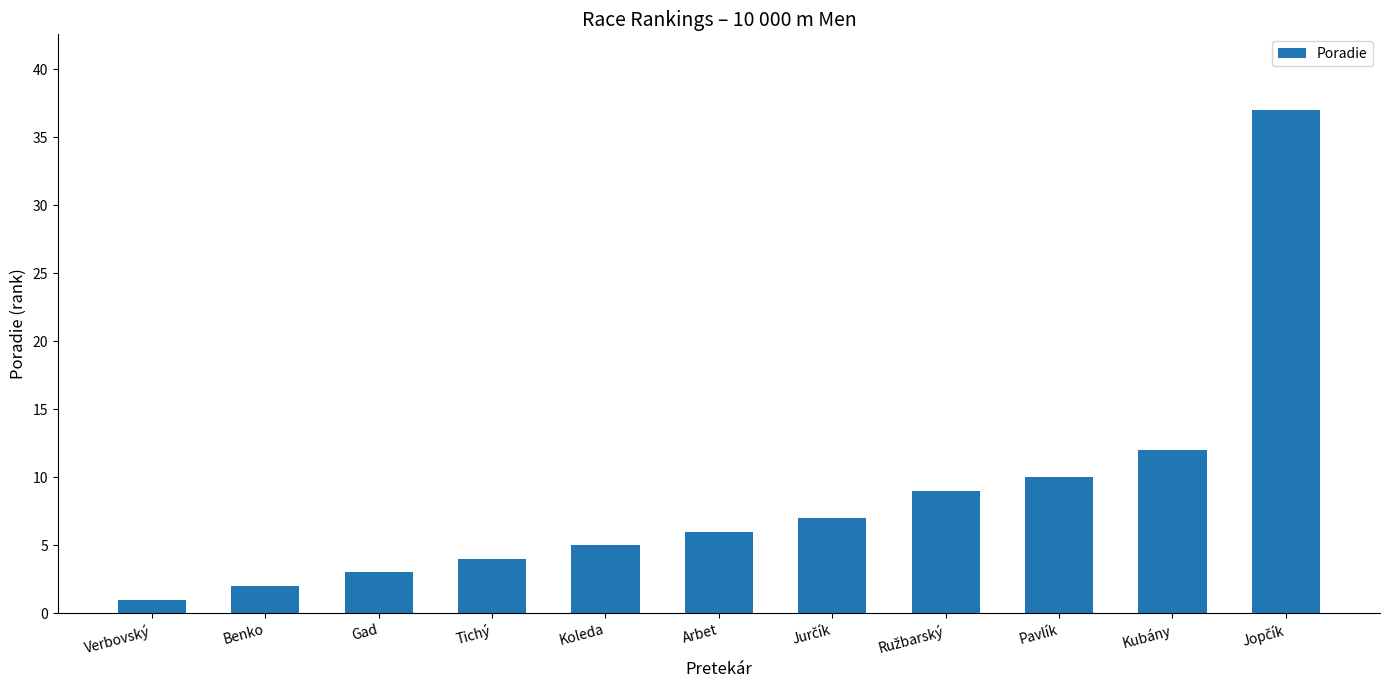

What is the difference between the second highest and minimum values?

11